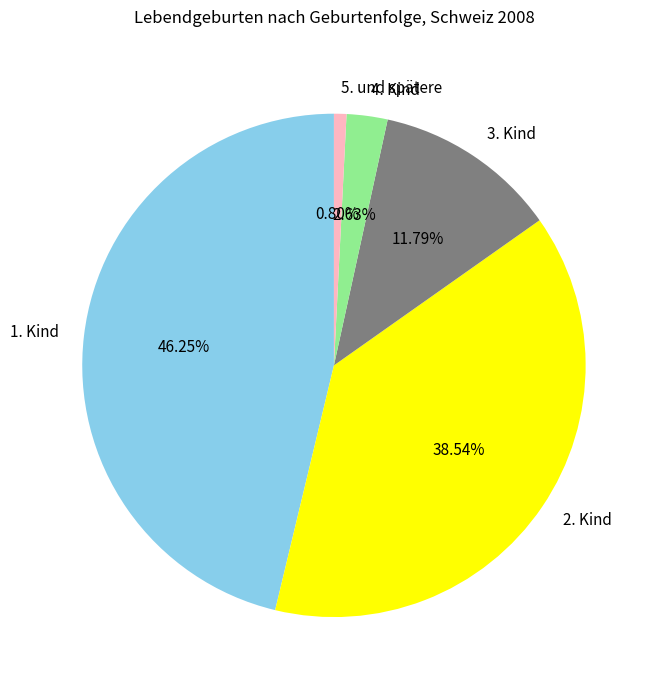

What is the largest slice in the pie chart?

1. Kind